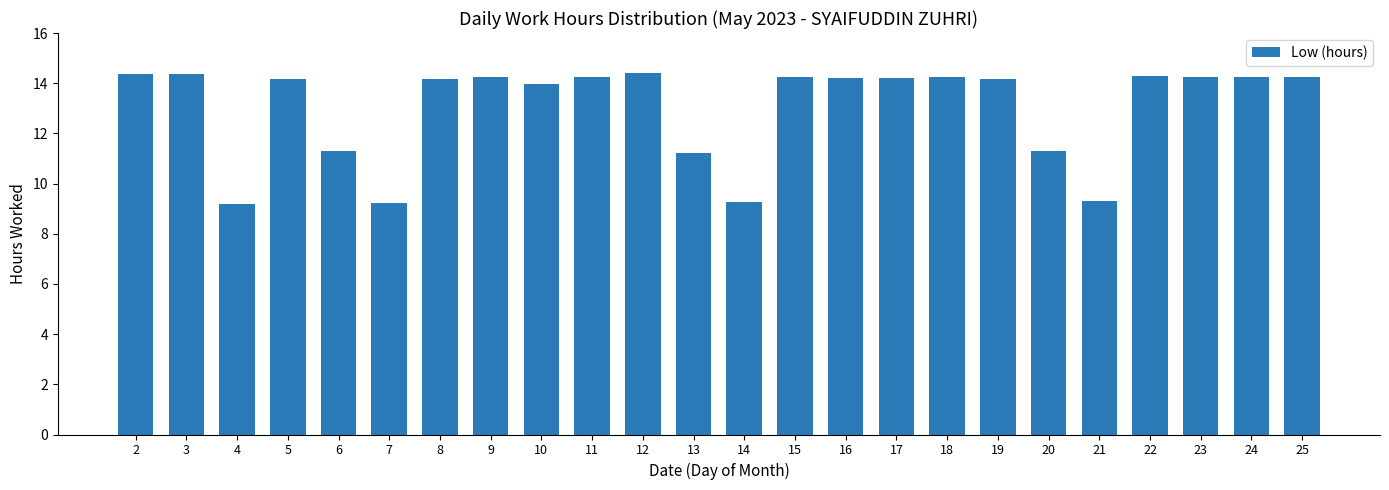

Approximately how many times larger is the value at 25 compared to 14?

1.5